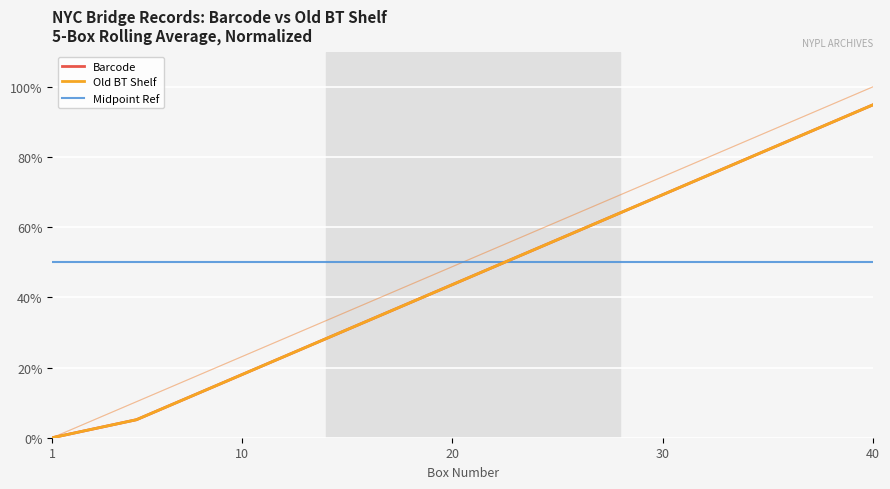

Is it true that Old BT Shelf equals 23.6 at 8?

False